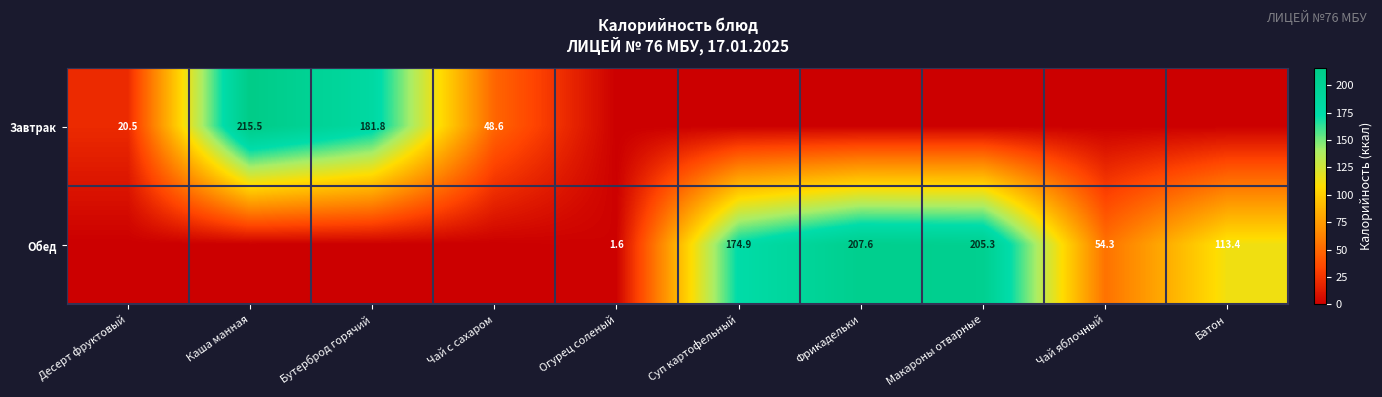

What is the total value across all series at Каша манная?

215.5